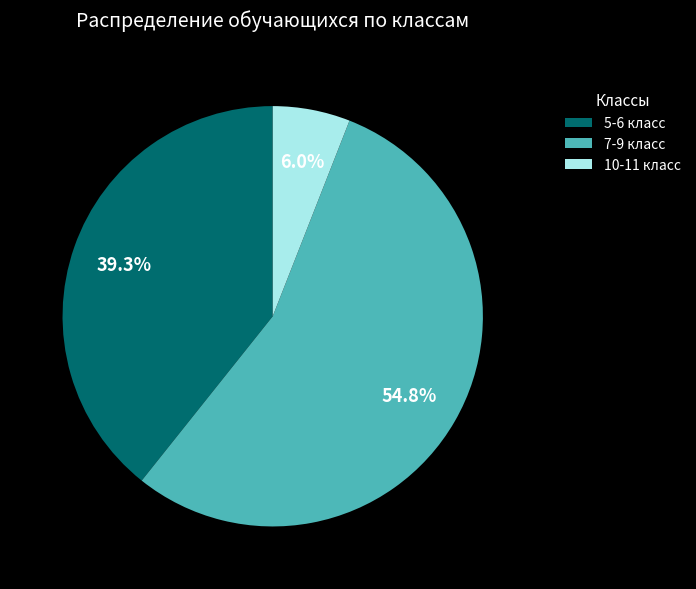

To the nearest percent, what is the difference between the 7-9 класс and 10-11 класс slice percentages?

49%